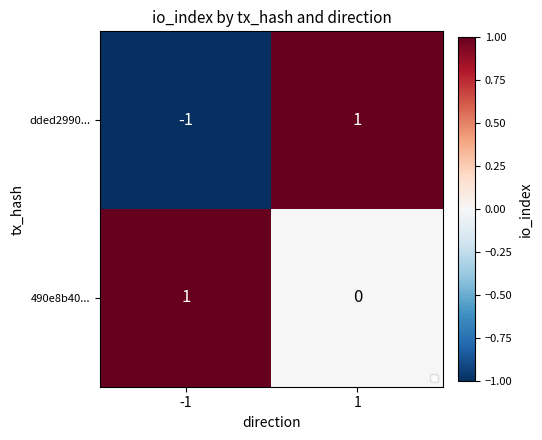

Which series has the largest total across all categories?

490e8b40...